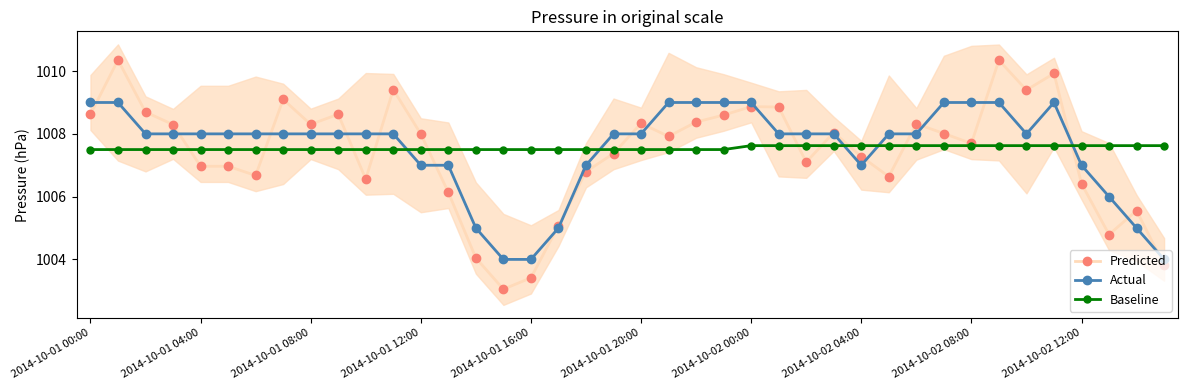

The value of Actual at 2014-10-01 04:00 is 1008.0. True or false?

True